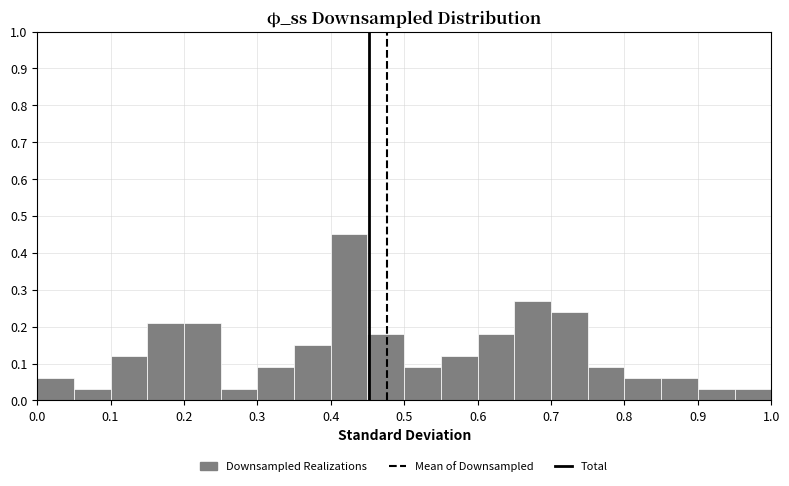

Reading left to right, transcribe this chart: for each bar, give the range it covers on the x-axis and its height. The values are not printed on the chart, so give them approximately, as read against the axis.

0.00 to 0.05: 0.06
0.05 to 0.10: 0.03
0.10 to 0.15: 0.12
0.15 to 0.20: 0.21
0.20 to 0.25: 0.21
0.25 to 0.30: 0.03
0.30 to 0.35: 0.09
0.35 to 0.40: 0.15
0.40 to 0.45: 0.45
0.45 to 0.50: 0.18
0.50 to 0.55: 0.09
0.55 to 0.60: 0.12
0.60 to 0.65: 0.18
0.65 to 0.70: 0.27
0.70 to 0.75: 0.24
0.75 to 0.80: 0.09
0.80 to 0.85: 0.06
0.85 to 0.90: 0.06
0.90 to 0.95: 0.03
0.95 to 1.00: 0.03